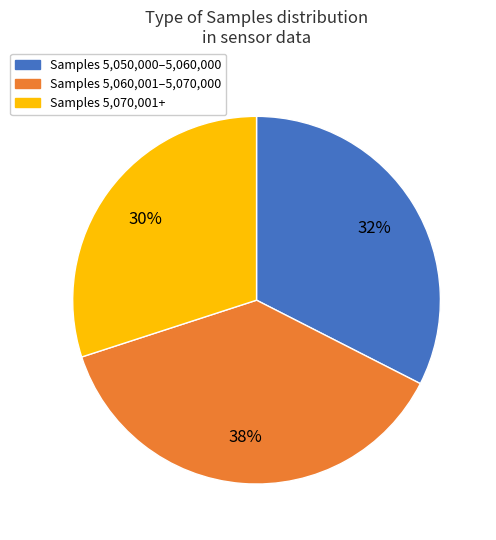

Does any single category account for the majority?

No